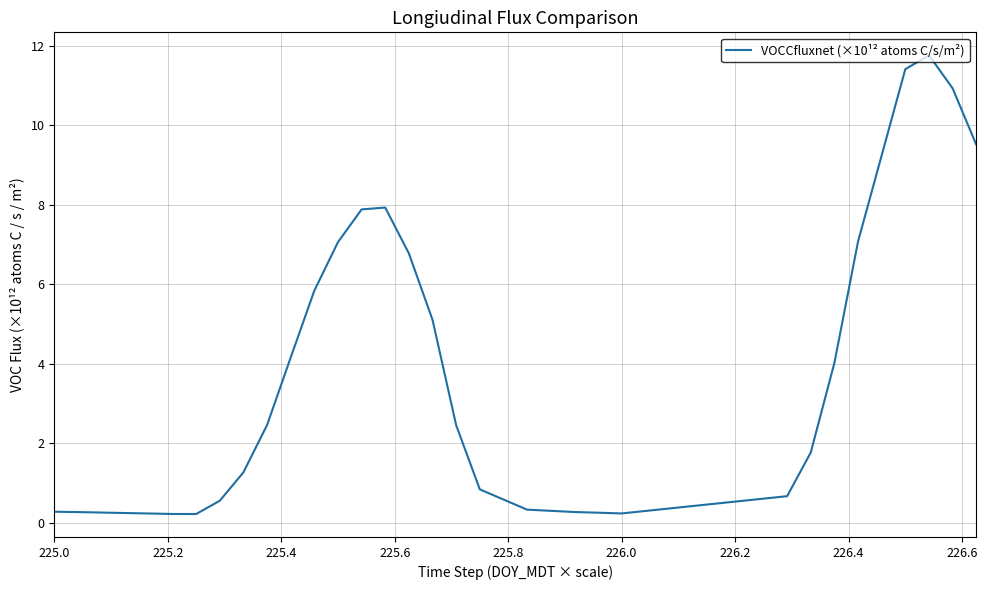

What is the difference between the maximum and minimum values?

11.5